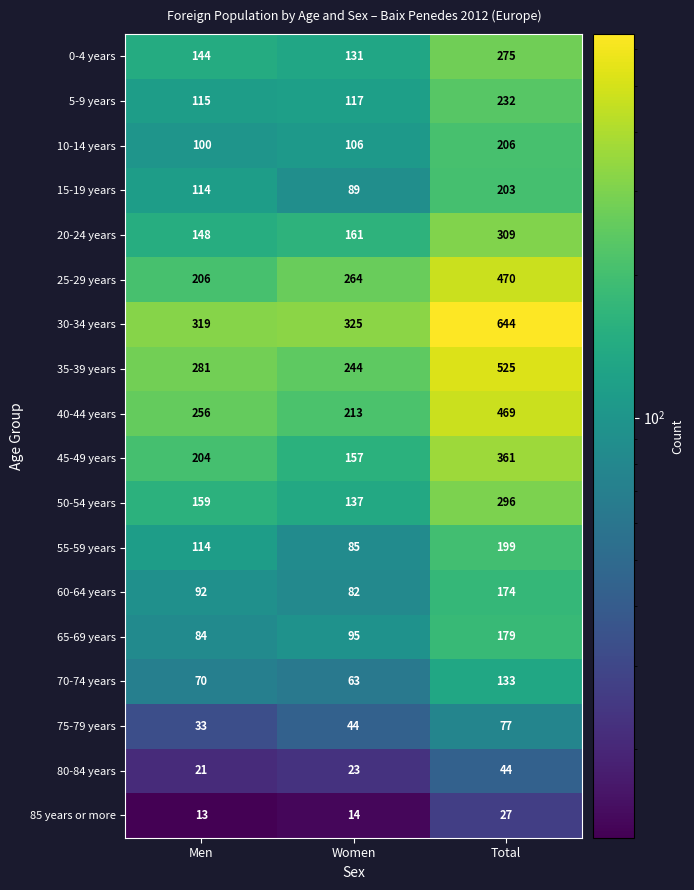

Is it true that 85 years or more equals 27 at Total?

True